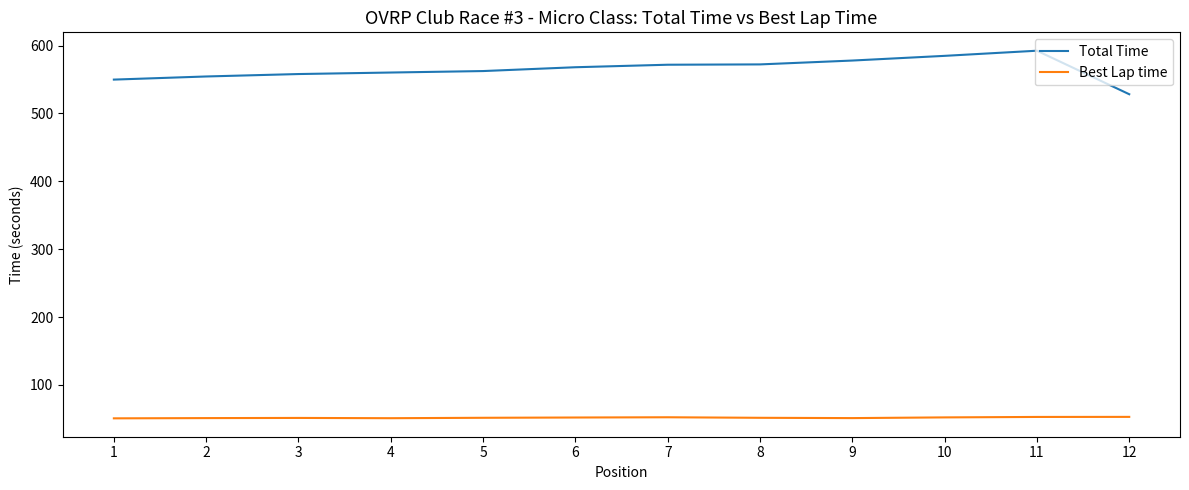

What is the spread (max minus min) of values at 11?

539.9